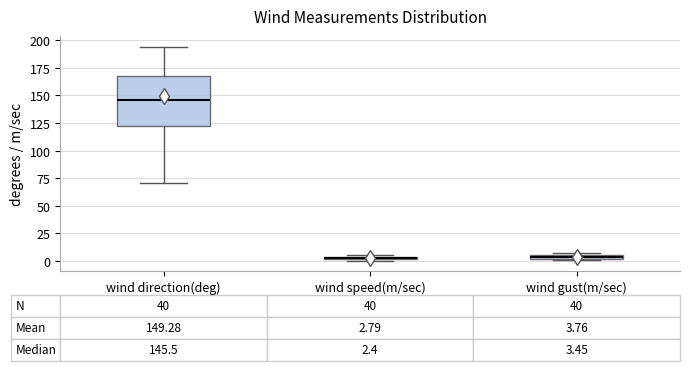

Which box is the tallest, from its lower edge to its upper edge?

wind direction(deg)